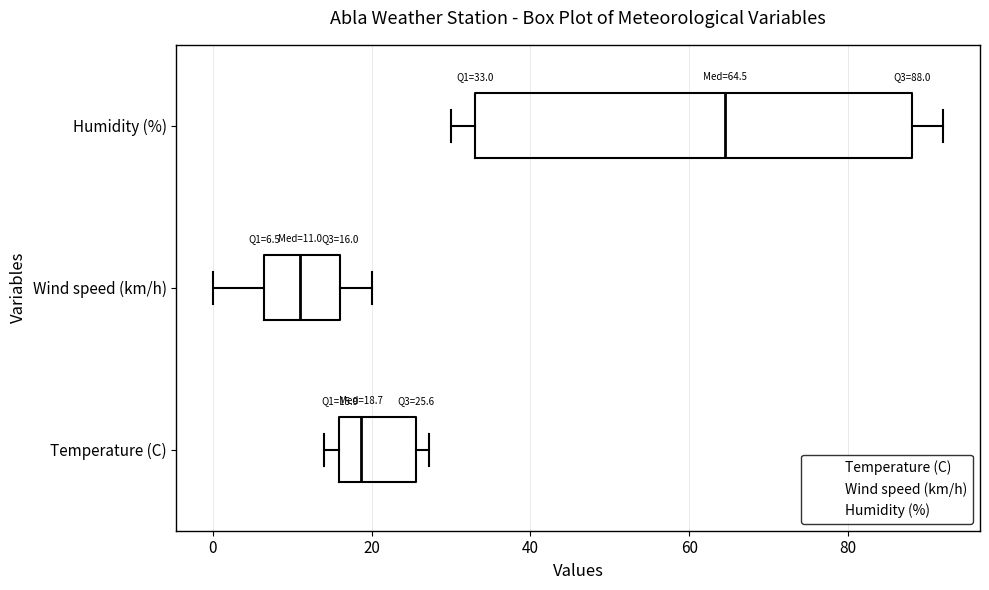

Which box's median line is the furthest to the right?

Humidity (%)